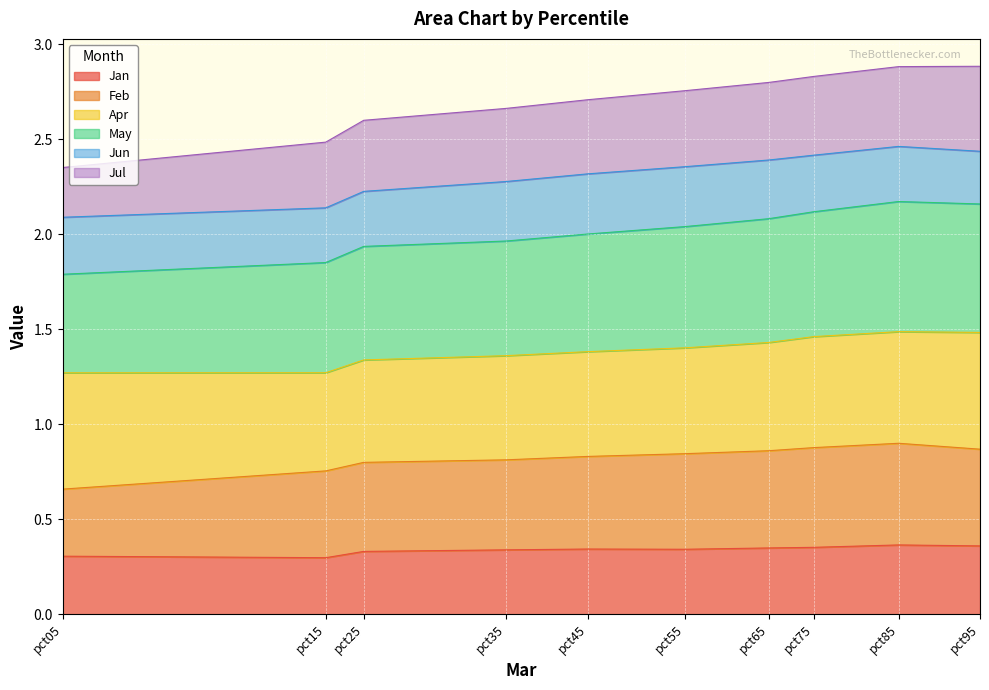

What is the spread (max minus min) of values at pct65?

2.5